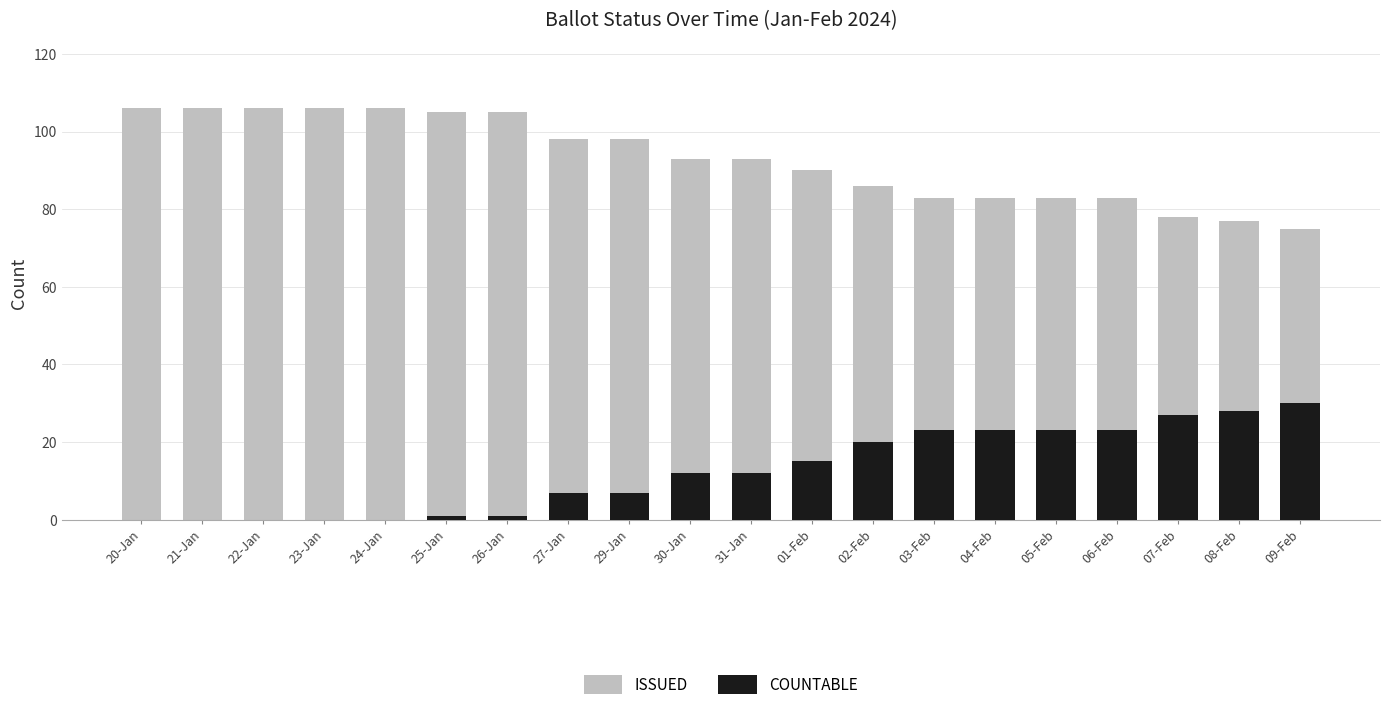

How many bars are there in total?

40